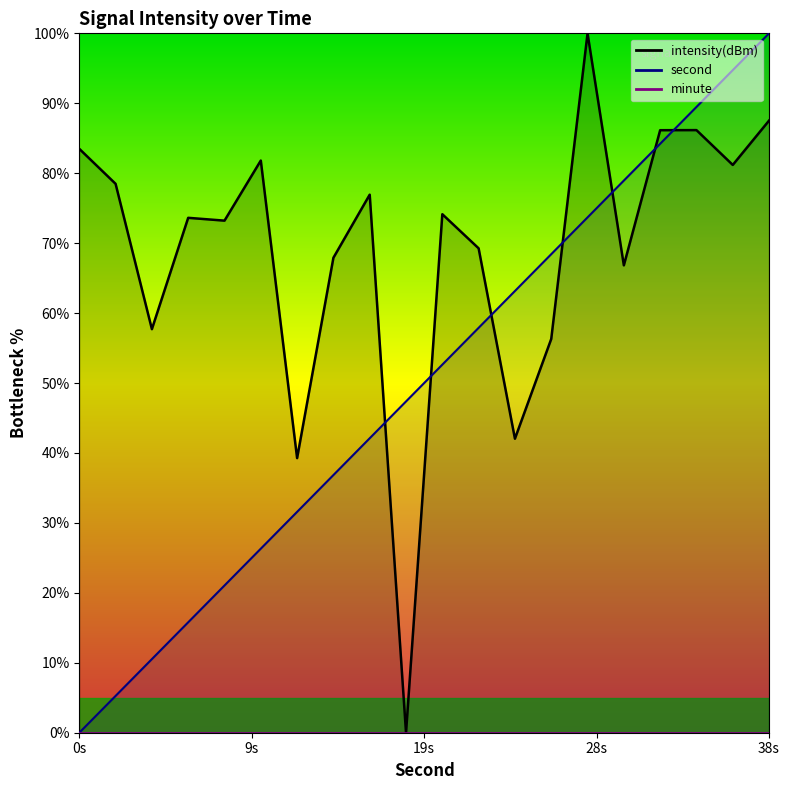

True or false: second line and minute line intersect in this chart.

False